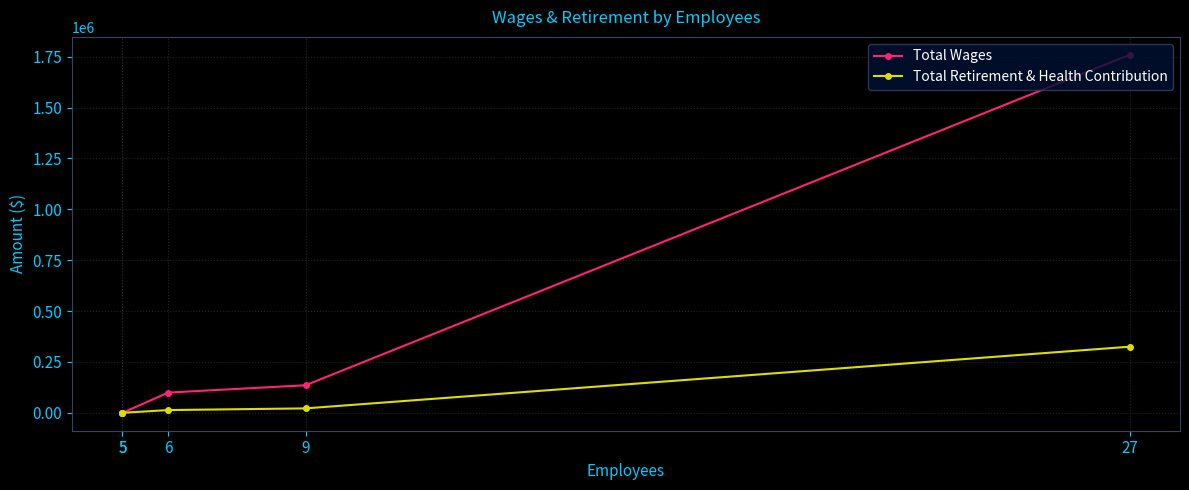

How many series are shown in this chart?

2